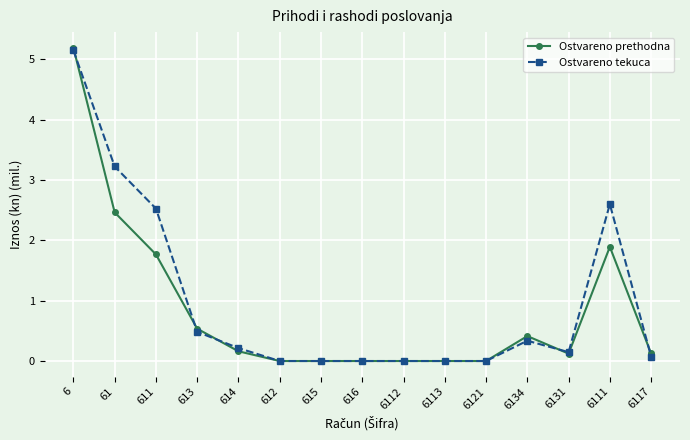

What is the maximum value shown in the chart?

5.2